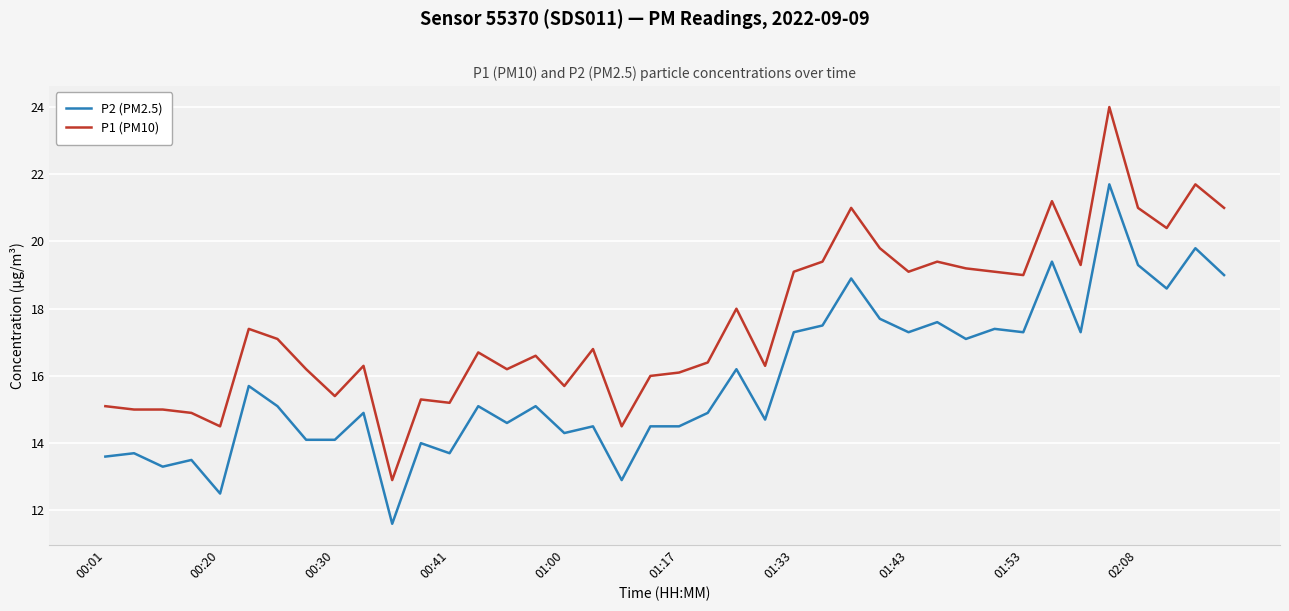

What is the average value of the P1 (PM10) series?

17.6